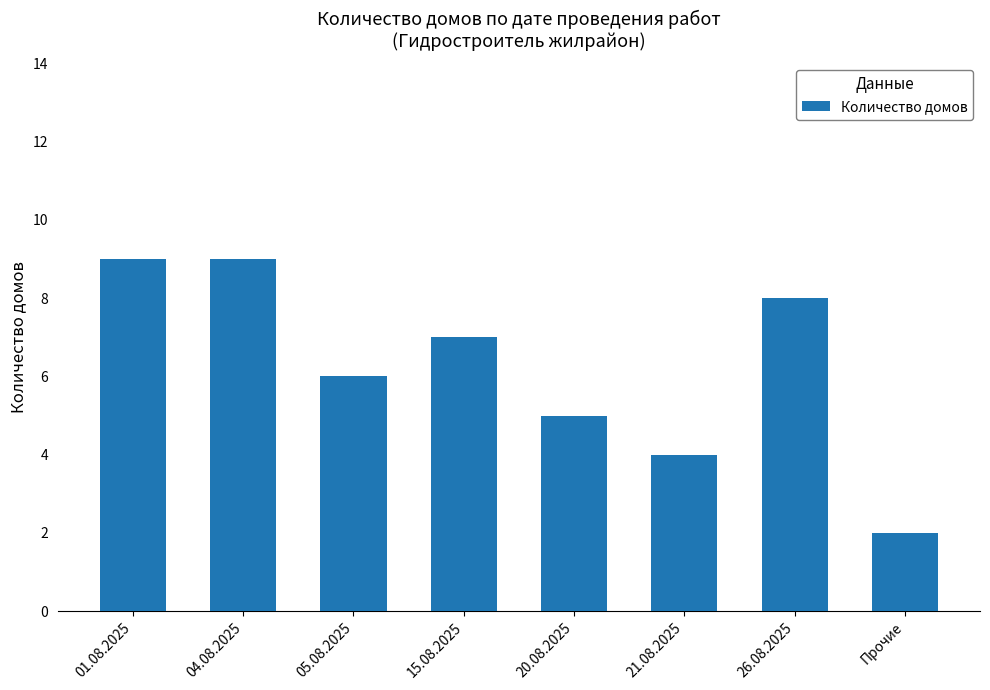

What is the difference between the maximum and minimum values?

7